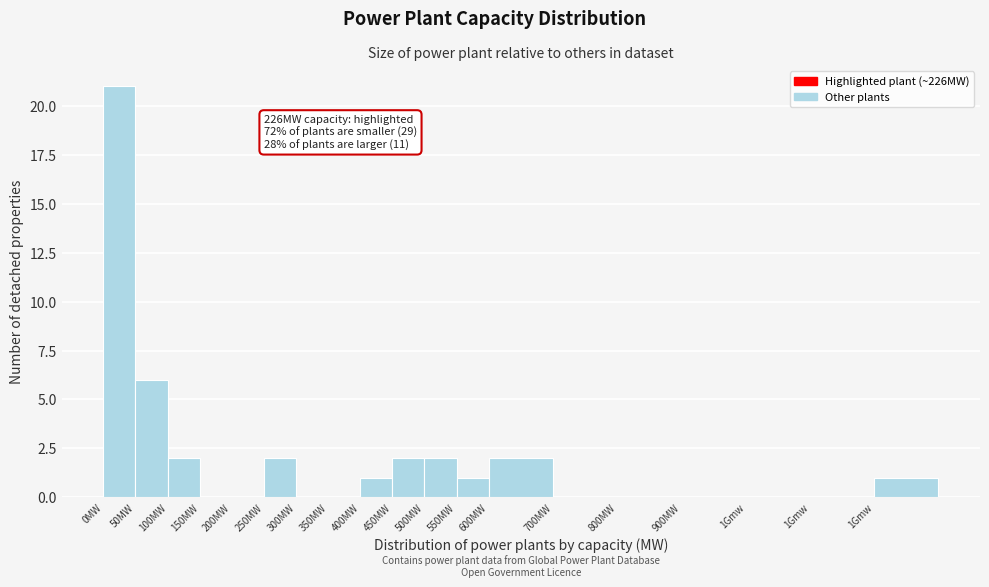

How many categories are shown in the chart?

19